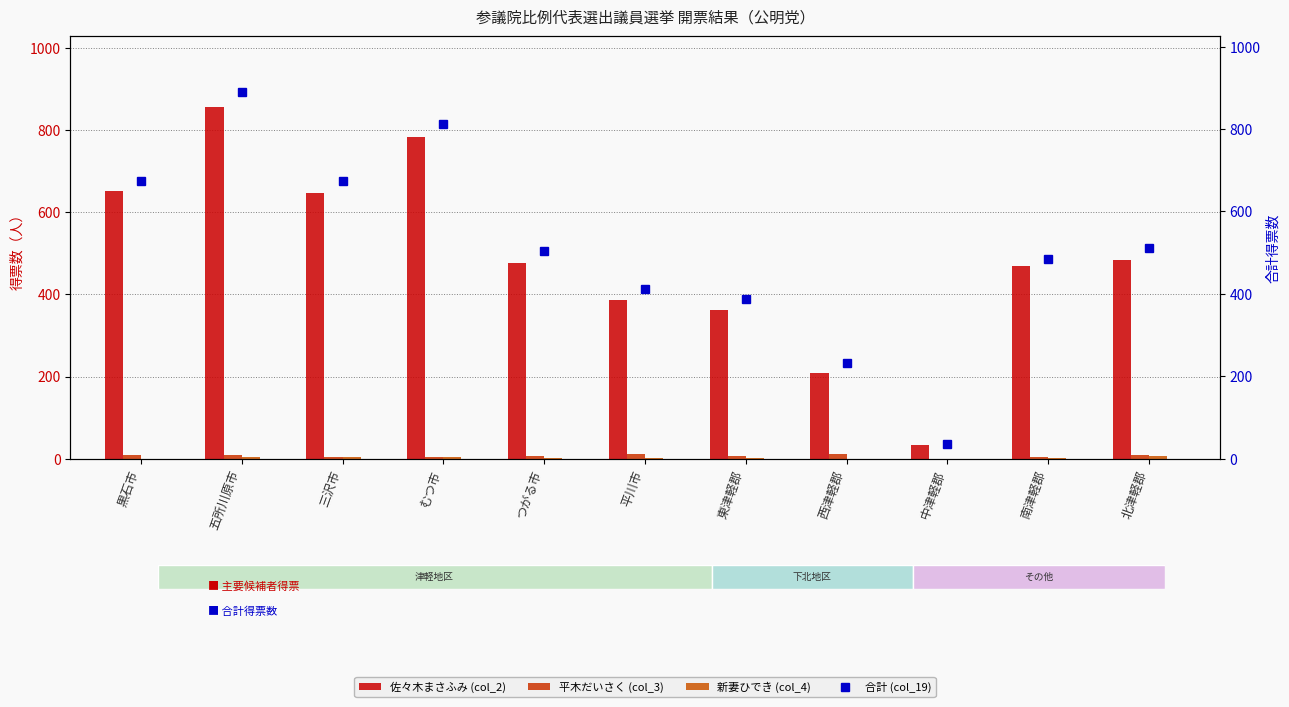

Reading left to right, extract all data points from this chart.

佐々木まさふみ (col_2): 黒石市=653.0	五所川原市=856.9	三沢市=647.0	むつ市=782.9	つがる市=475.9	平川市=385.9	東津軽郡=362.9	西津軽郡=209.0	中津軽郡=33.0	南津軽郡=470.0	北津軽郡=482.8
平木だいさく (col_3): 黒石市=10.0	五所川原市=8.0	三沢市=3.0	むつ市=5.0	つがる市=7.2	平川市=12.0	東津軽郡=6.0	西津軽郡=12.0	中津軽郡=0.0	南津軽郡=4.0	北津軽郡=8.1
新妻ひでき (col_4): 黒石市=0.0	五所川原市=4.1	三沢市=3.0	むつ市=4.0	つがる市=2.0	平川市=1.0	東津軽郡=2.0	西津軽郡=0.0	中津軽郡=0.0	南津軽郡=1.0	北津軽郡=6.0
合計 (col_19): 黒石市=674.0	五所川原市=891.0	三沢市=675.0	むつ市=812.9	つがる市=503.0	平川市=410.9	東津軽郡=388.0	西津軽郡=232.5	中津軽郡=35.0	南津軽郡=484.0	北津軽郡=511.9